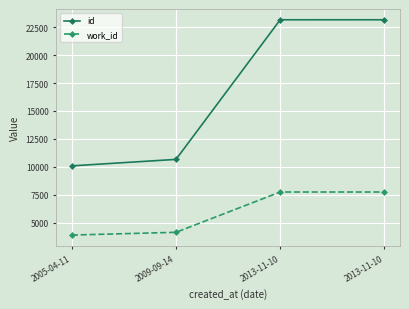

The value of work_id at 2005-04-11 is 3903. True or false?

True